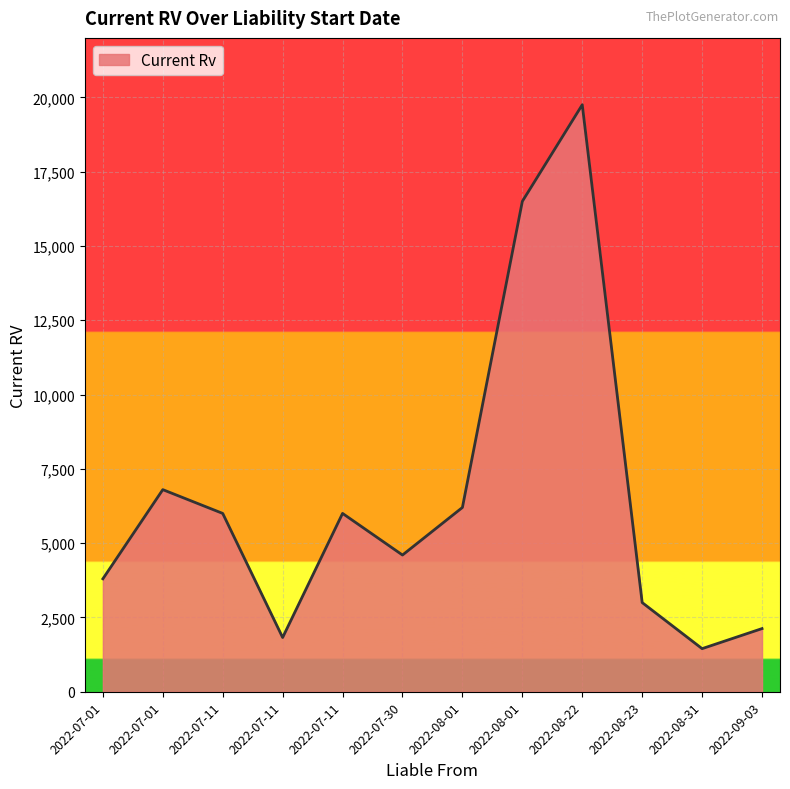

Rank the categories by value from highest to lowest.

2022-08-22, 2022-08-01, 2022-07-01, 2022-08-01, 2022-07-11, 2022-07-11, 2022-07-30, 2022-07-01, 2022-08-23, 2022-09-03, 2022-07-11, 2022-08-31